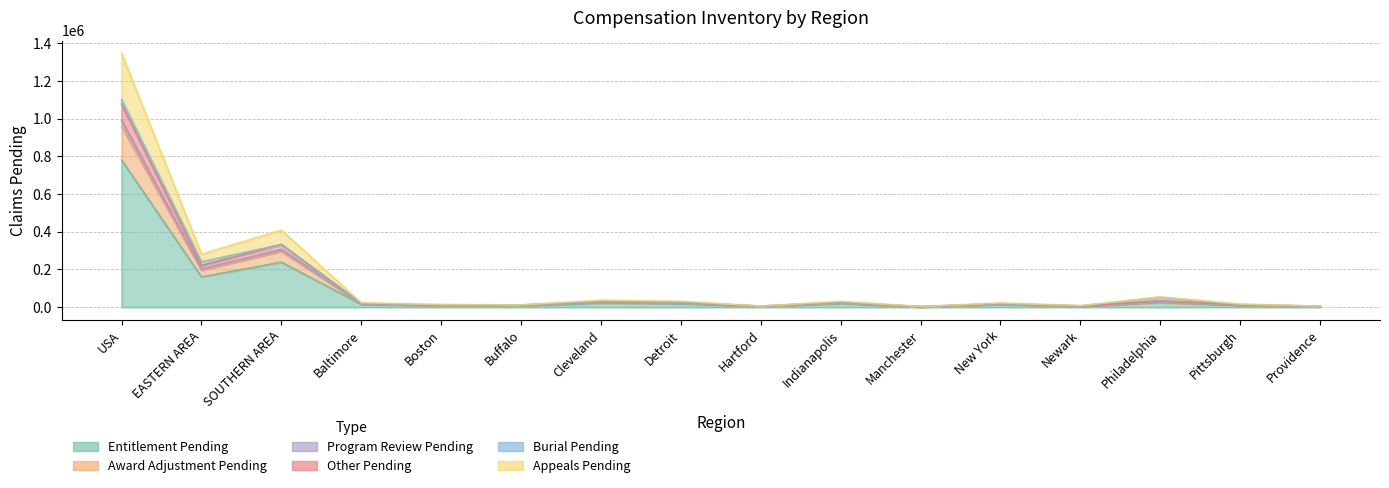

What position from the right is New York?

5